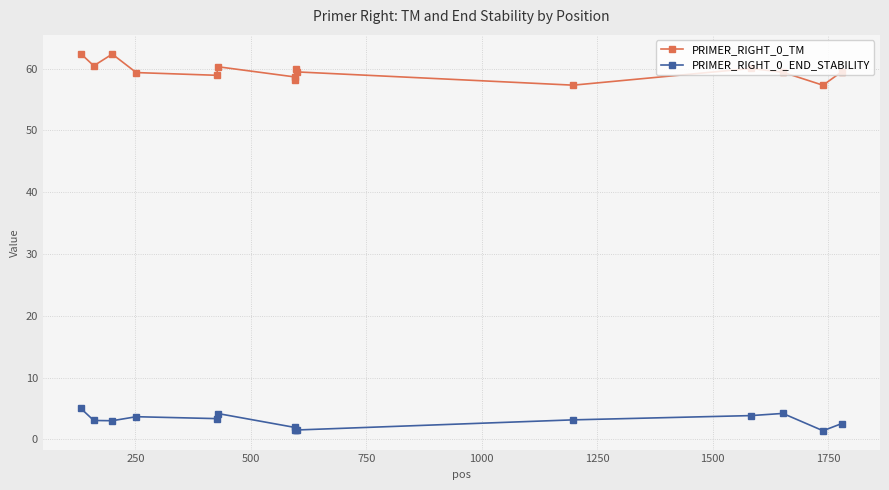

How many interior local peaks does the PRIMER_RIGHT_0_TM series have?

4